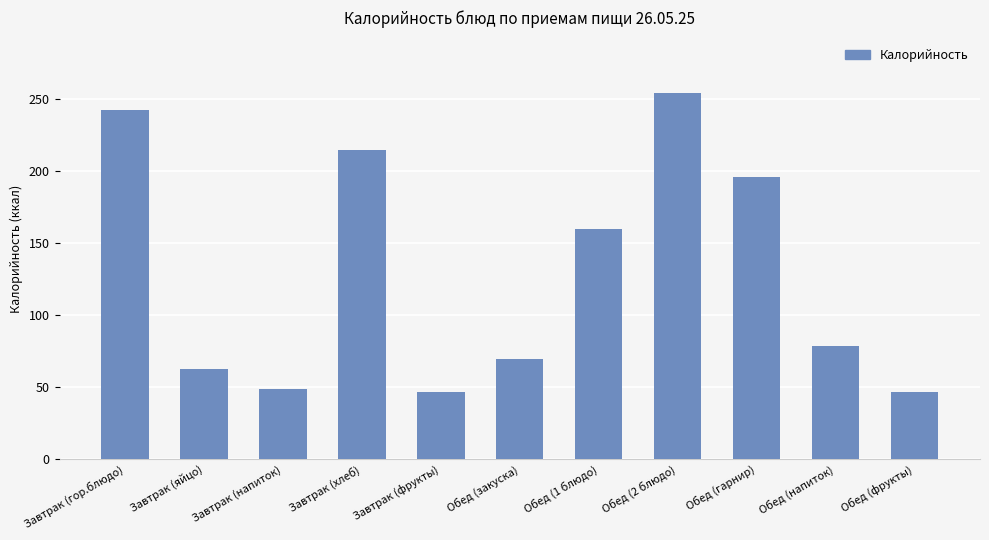

Which category has the highest value across all series?

Обед (2 блюдо)